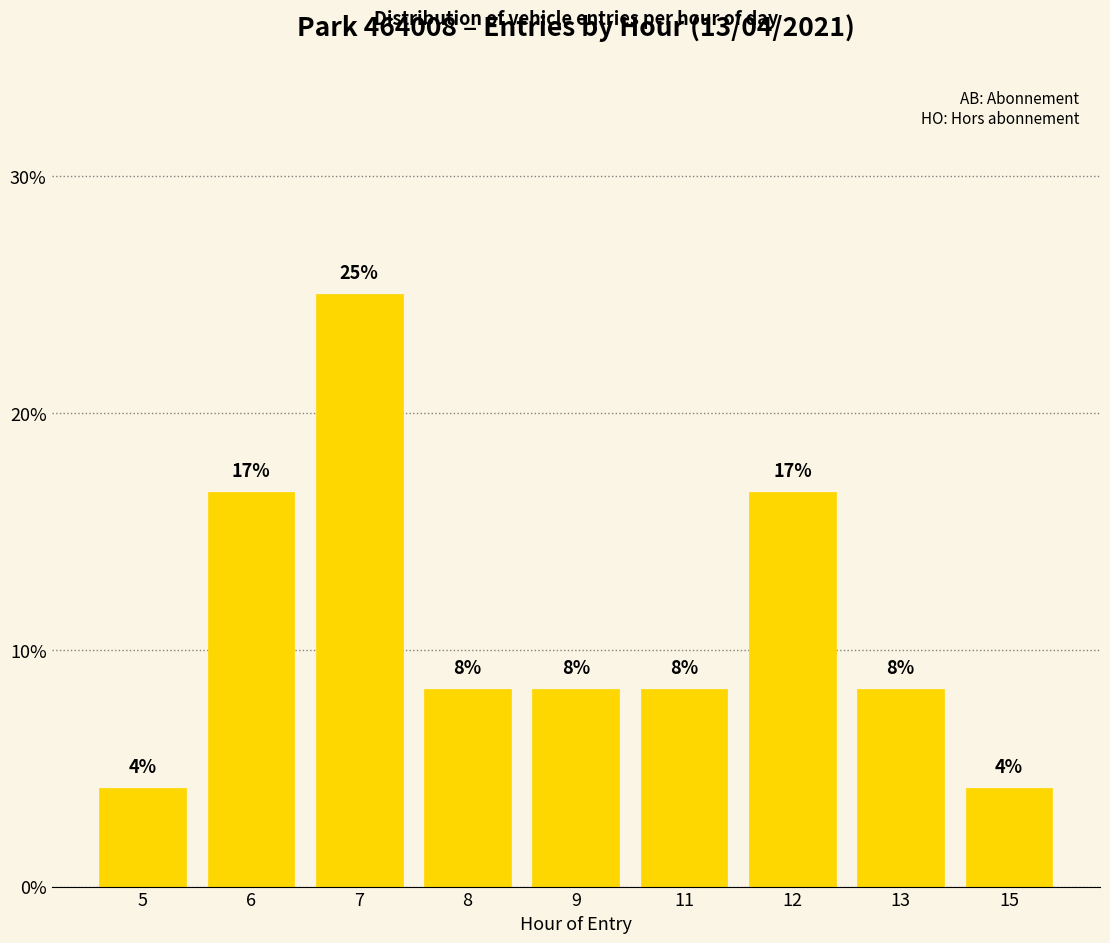

What is the value of the 6th bar from the left?

8.3